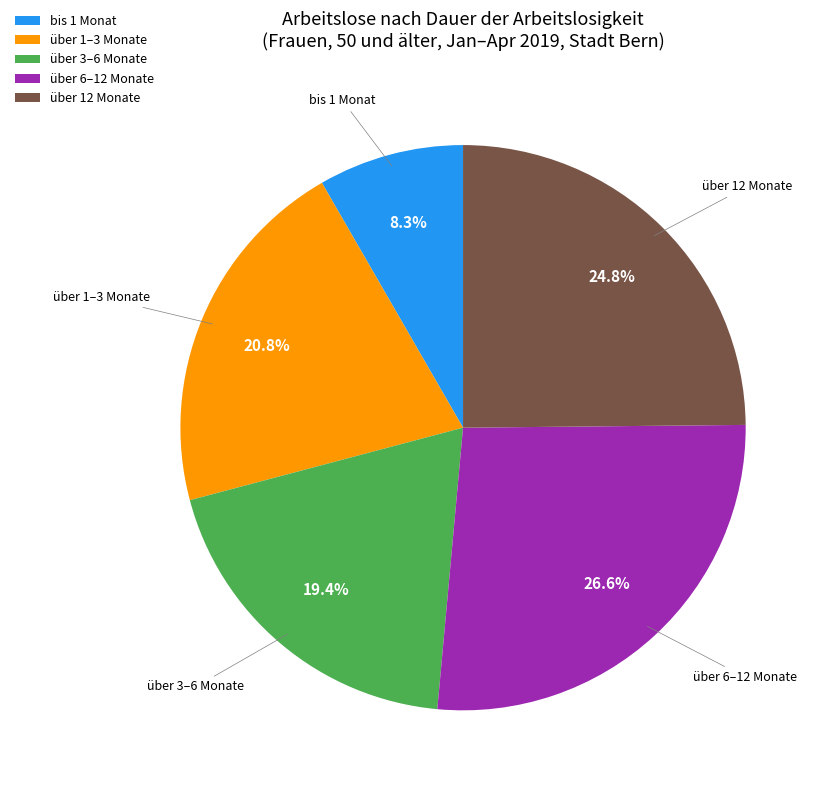

Which has a higher value, über 6–12 Monate or über 12 Monate?

über 6–12 Monate